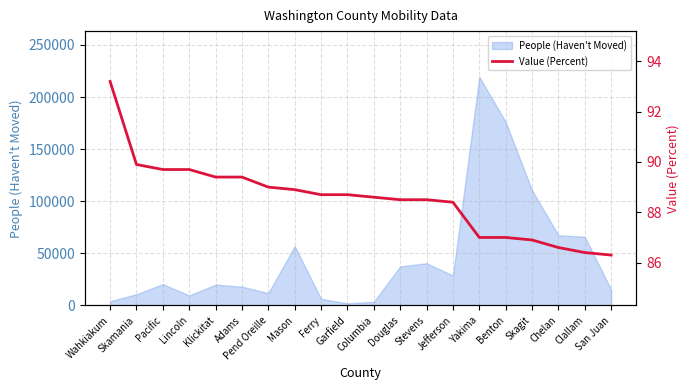

Reading left to right, list all the values displayed in this chart.

Wahkiakum=93.2	Skamania=89.9	Pacific=89.7	Lincoln=89.7	Klickitat=89.4	Adams=89.4	Pend Oreille=89.0	Mason=88.9	Ferry=88.7	Garfield=88.7	Columbia=88.6	Douglas=88.5	Stevens=88.5	Jefferson=88.4	Yakima=87.0	Benton=87.0	Skagit=86.9	Chelan=86.6	Clallam=86.4	San Juan=86.3